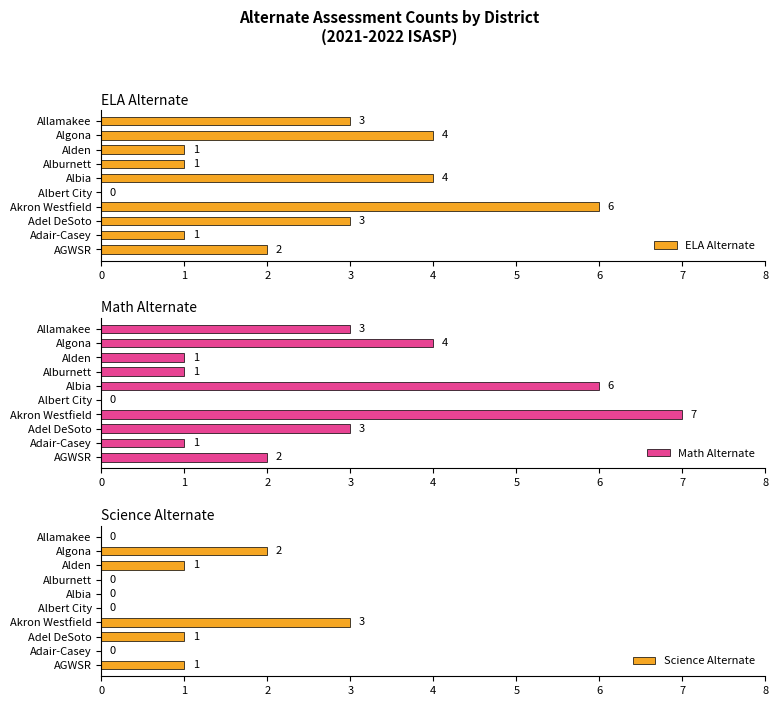

What is the value of the Math Alternate bar at the 10th from the left?

3